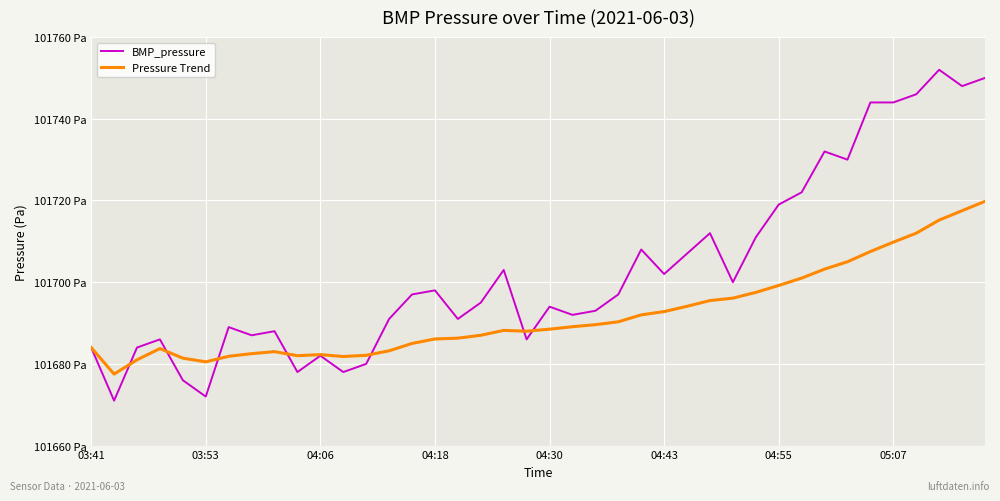

What are all the series names shown in the legend?

BMP_pressure, Pressure Trend